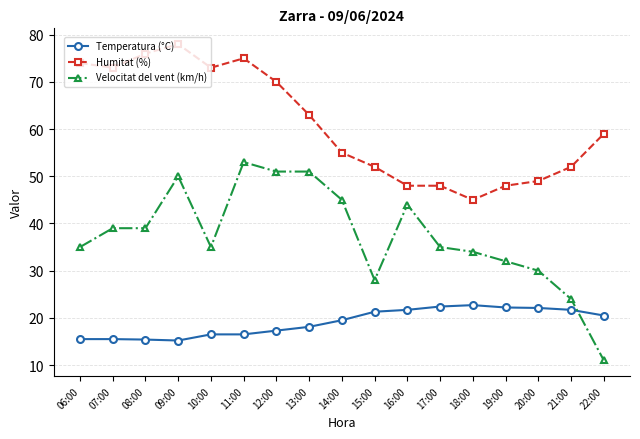

True or false: Humitat (%) has more than 0 interior local peaks.

True